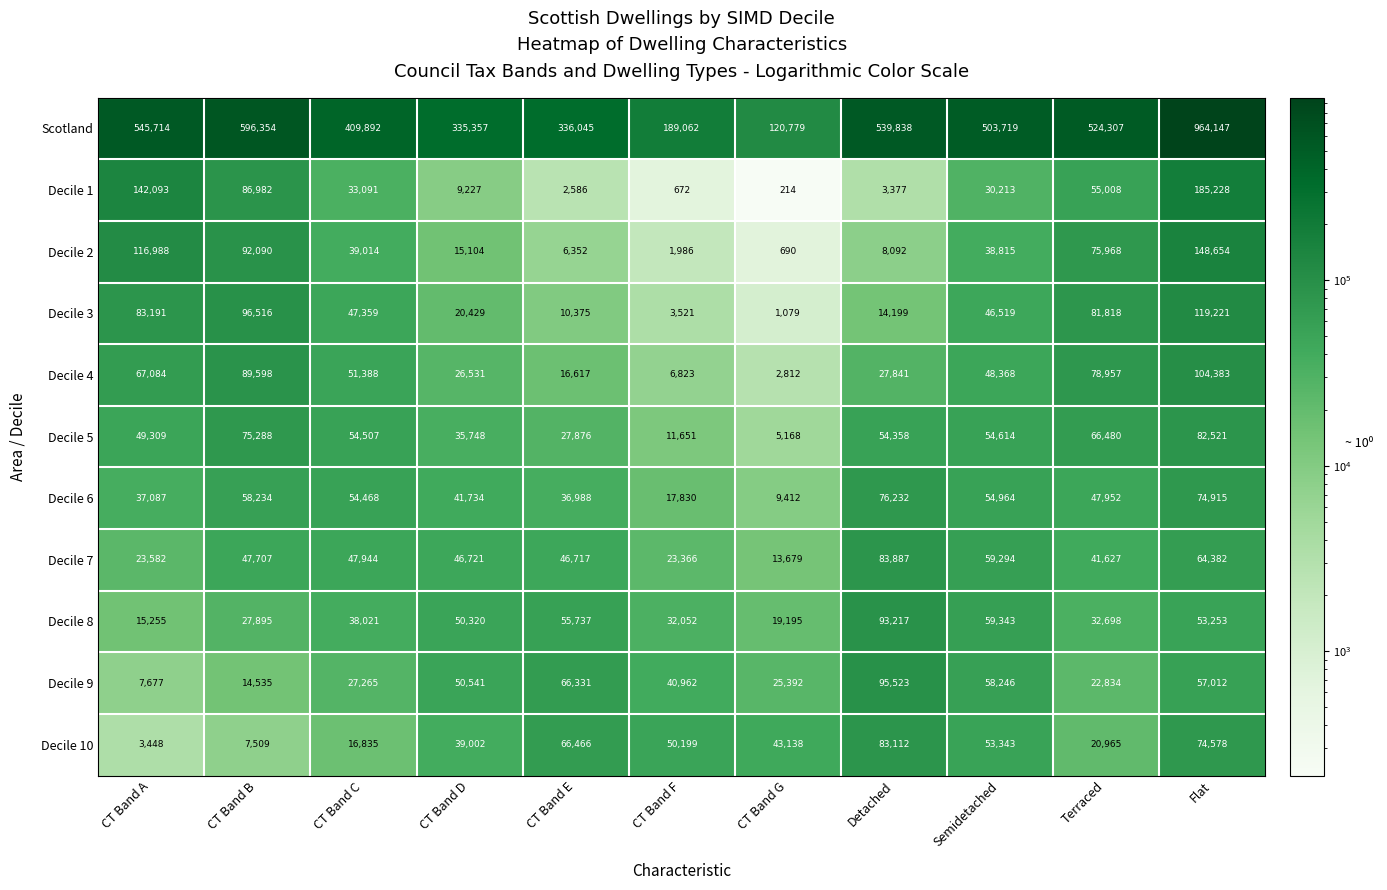

What is the smallest value displayed?

214